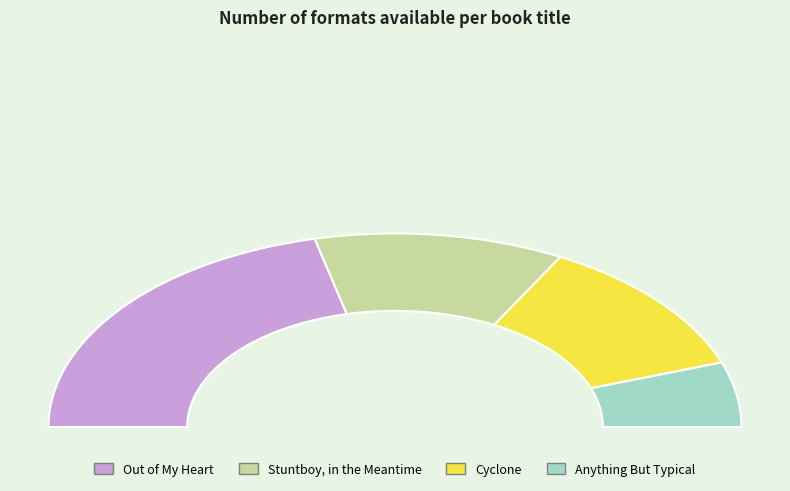

Is Cyclone the majority of the pie?

No